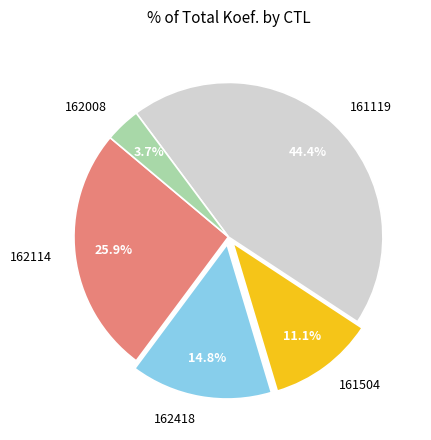

The 162114 slice represents 38% of the pie. True or false?

False